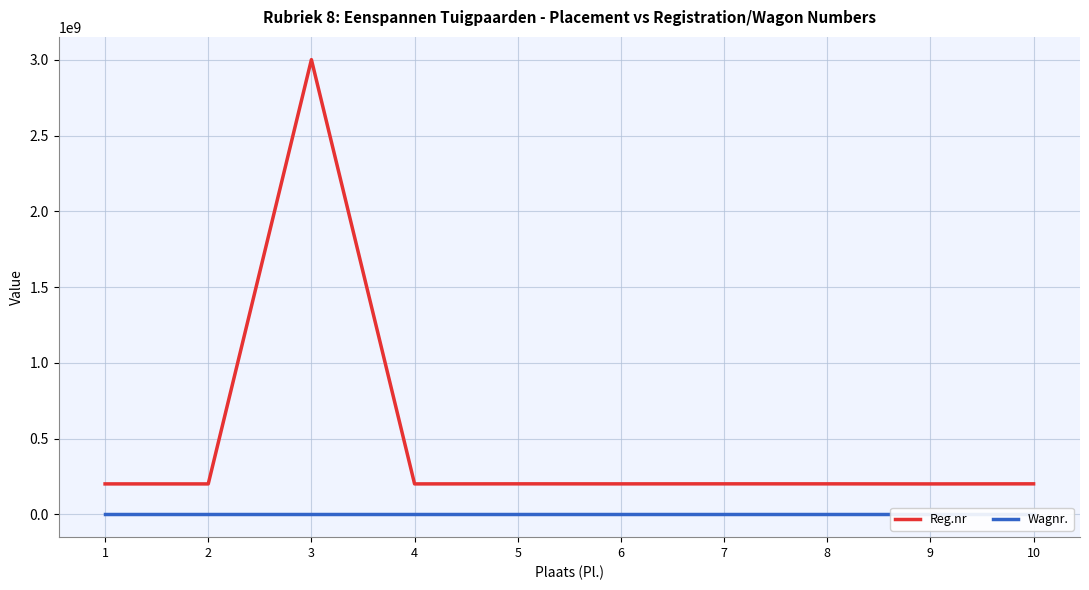

Reading left to right, what are all the values shown in this chart?

Reg.nr: 201409368	201303852	3000802665	201402740	201800102	201606878	201800875	201703484	201300815	201802756
Wagnr.: 88	104	26	7	304	153	83	73	248	330